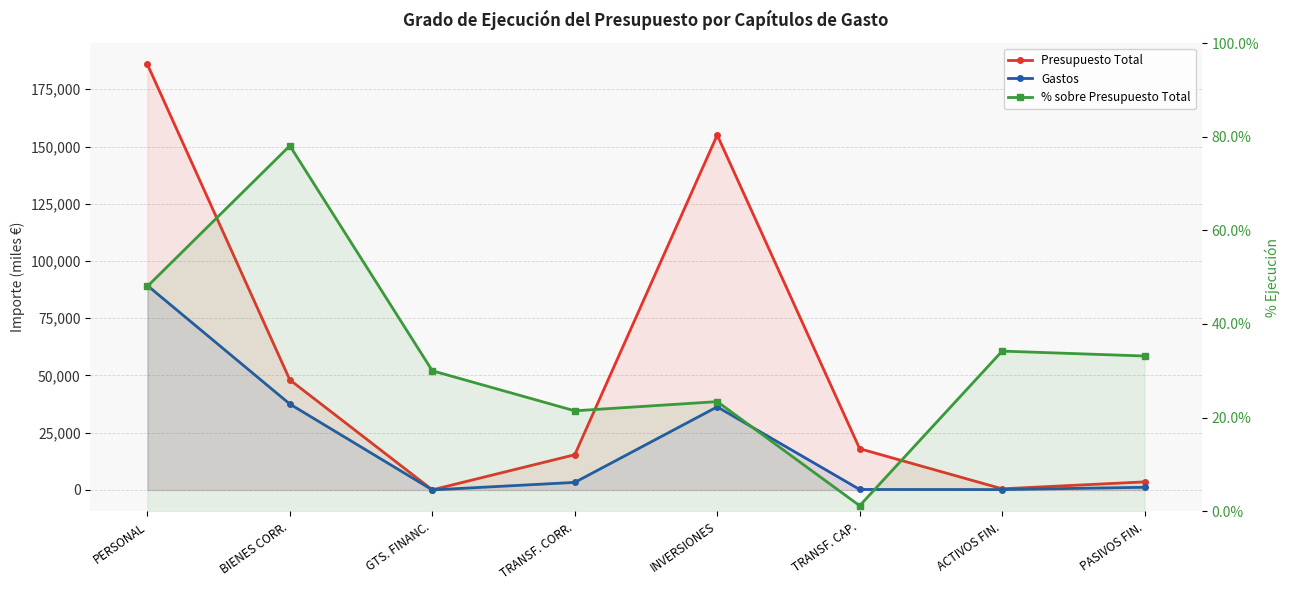

At which label does % sobre Presupuesto Total reach its minimum?

TRANSF. CAP.